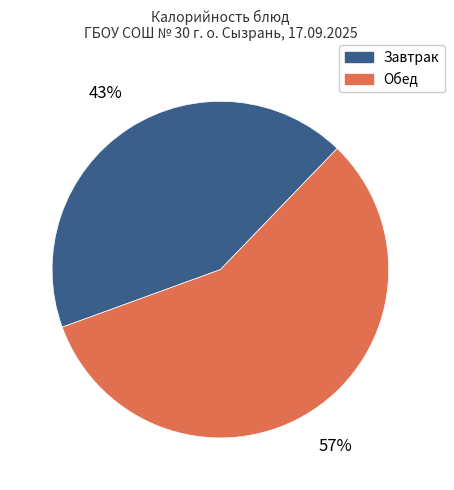

Is there a majority slice in this chart?

Yes